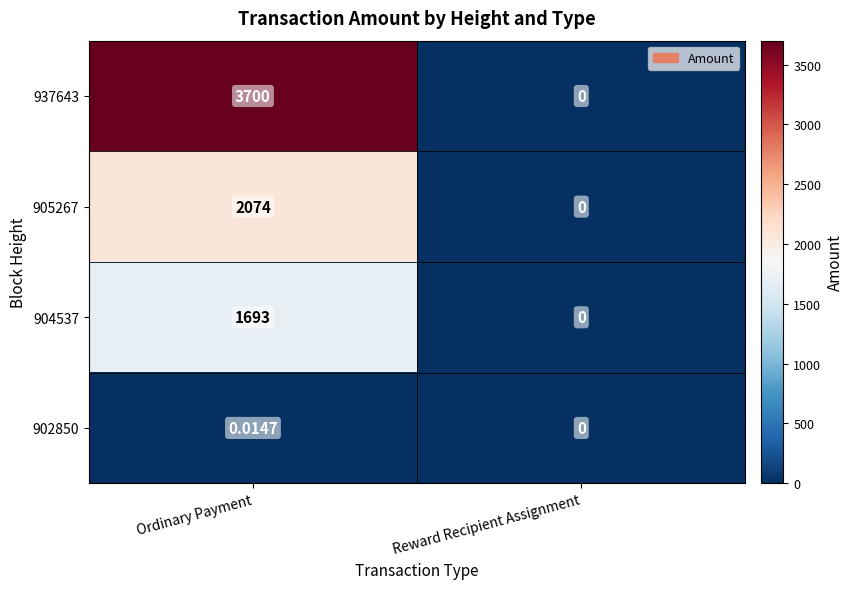

At which category is the sum across all series the highest?

Ordinary Payment